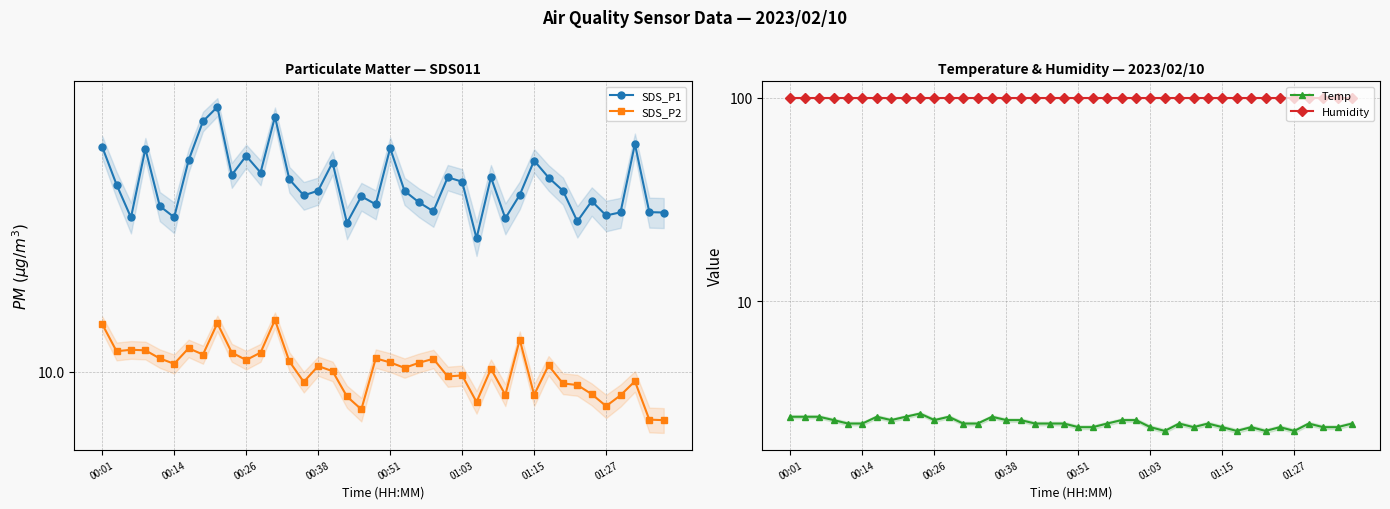

What is the lowest value of the Humidity series?

99.9